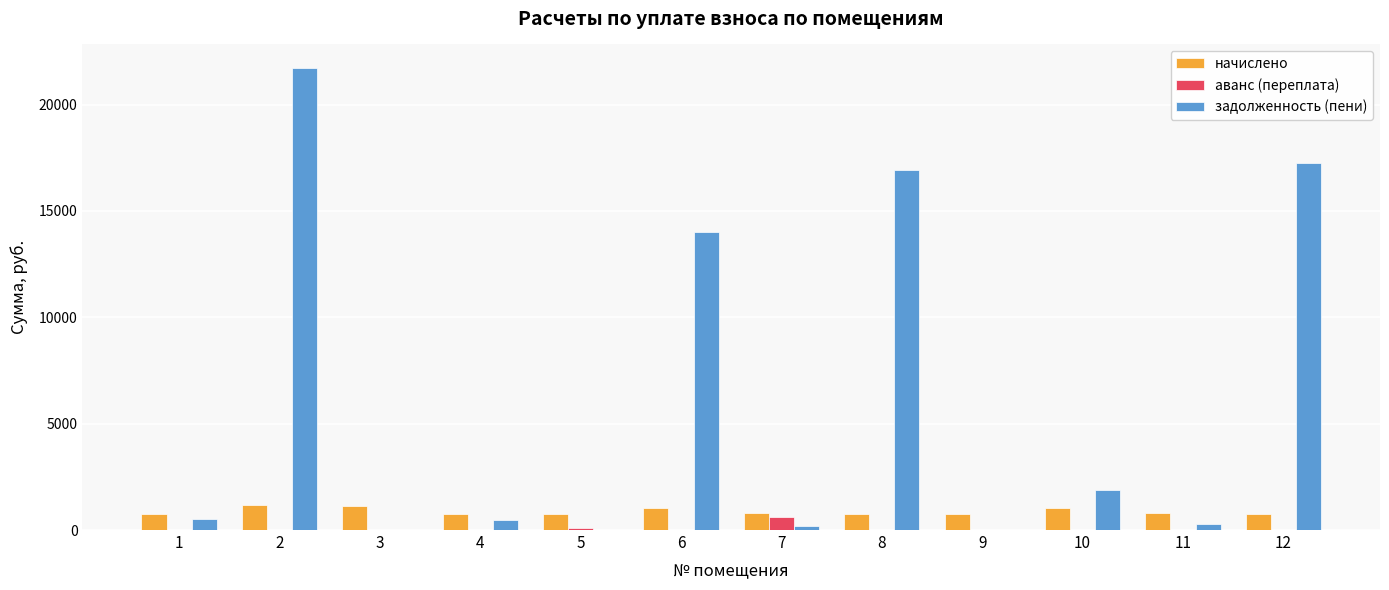

What is the sum of the задолженность (пени) values at 10 and 9?

1883.0